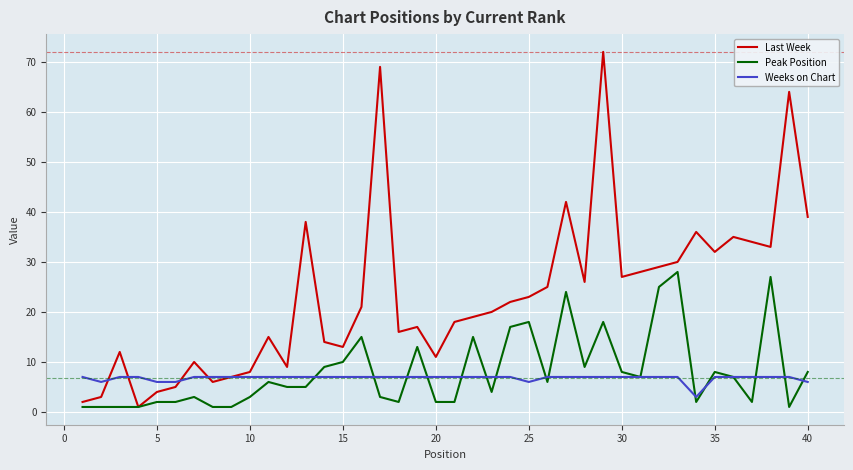

Which series has the largest total across all categories?

Last Week